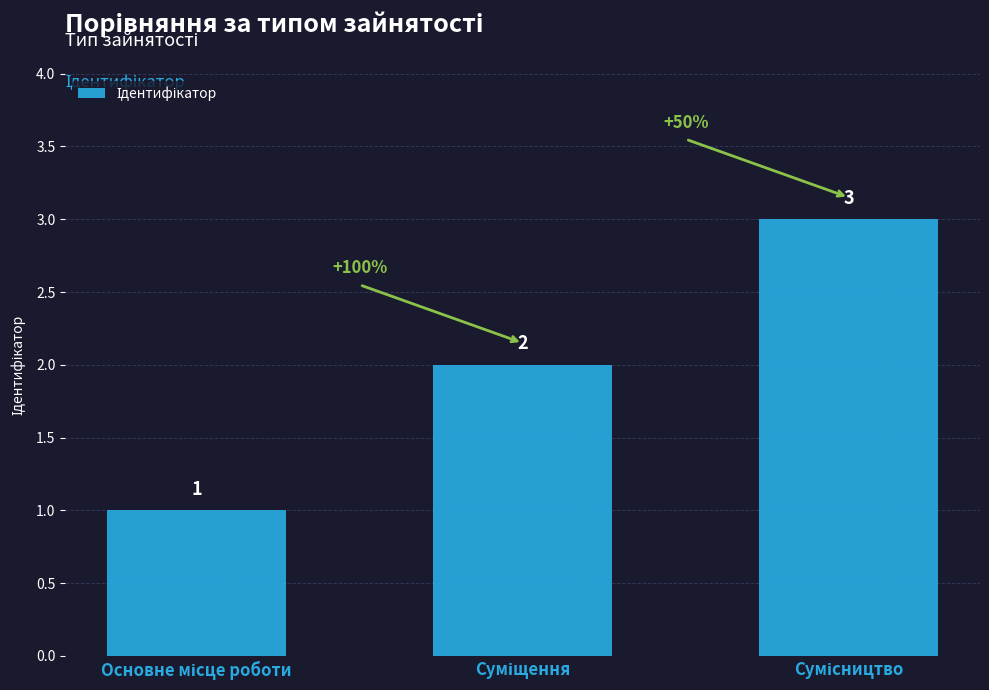

How many values are between 1 and 3?

3